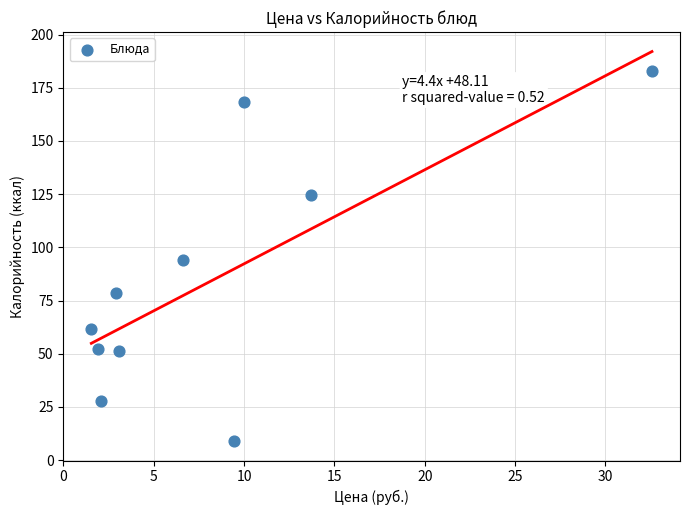

What is the range of Y values (max minus min)?

174.0